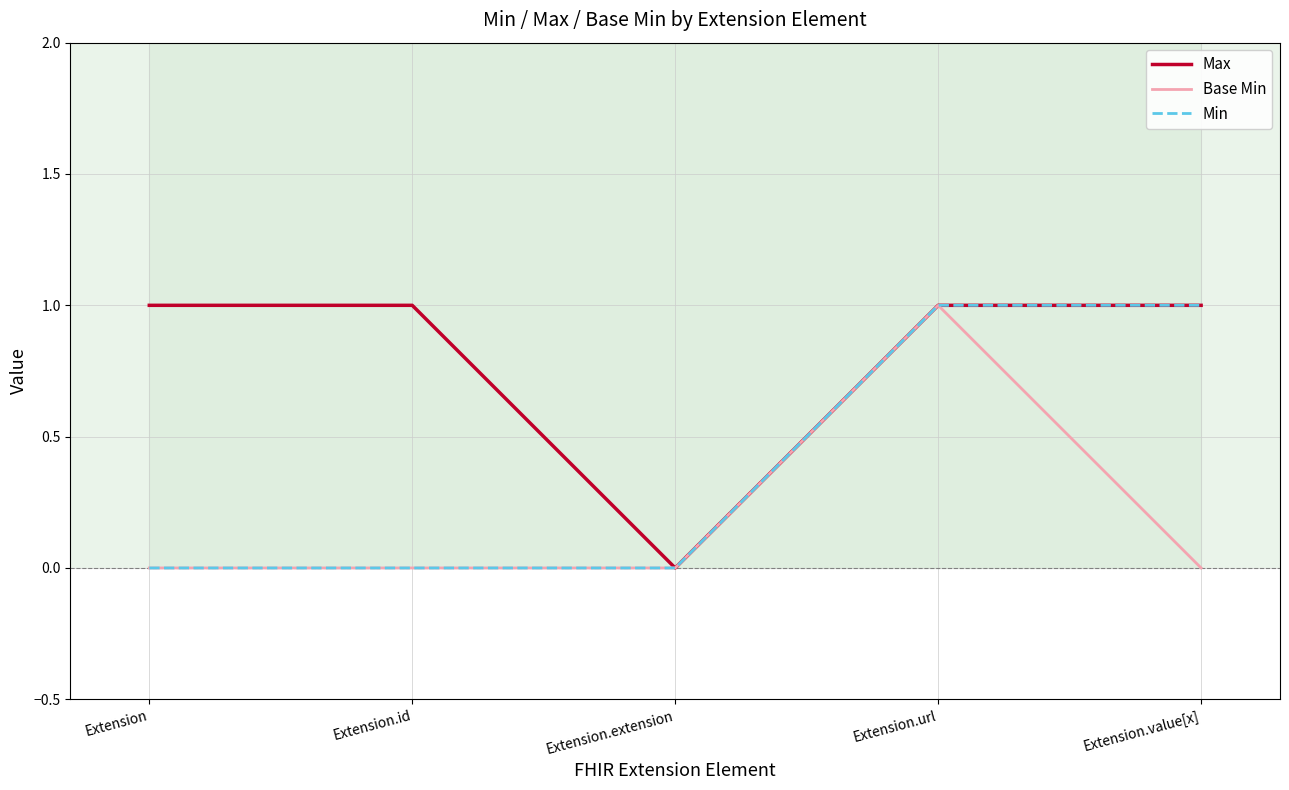

Which series has the largest total across all categories?

Max